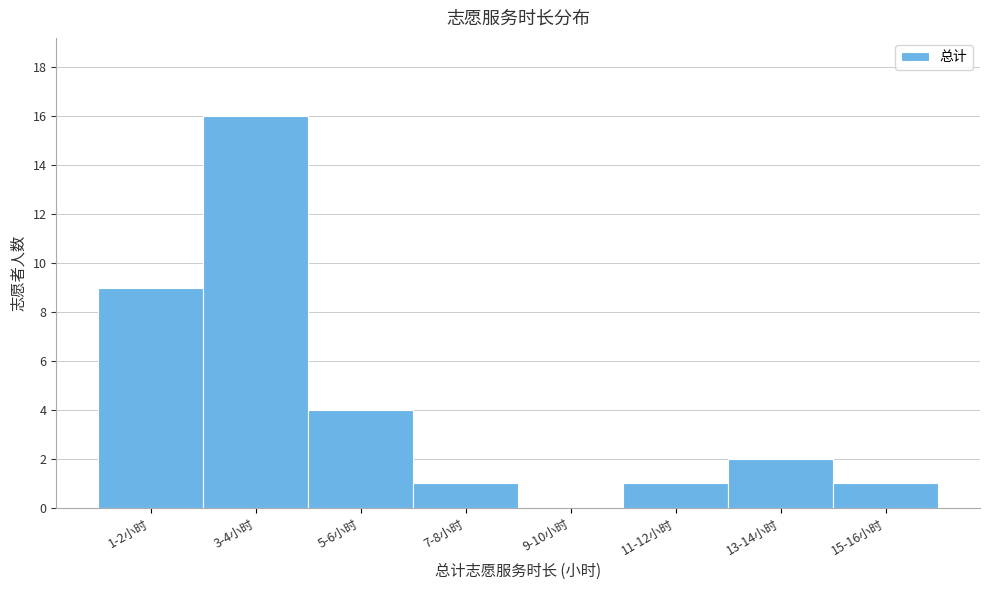

Reading left to right, what are all the values shown in this chart?

1-2小时=9	3-4小时=16	5-6小时=4	7-8小时=1	9-10小时=0	11-12小时=1	13-14小时=2	15-16小时=1